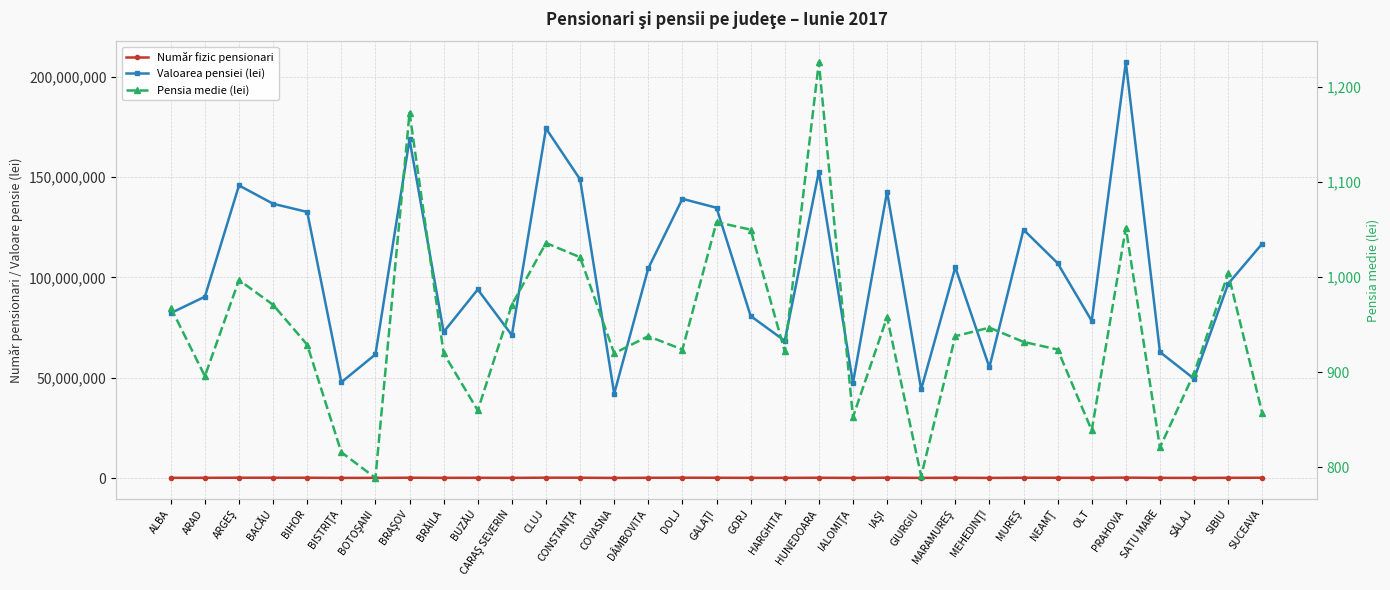

True or false: Valoarea pensiei (lei) and Număr fizic pensionari cross at least once.

False